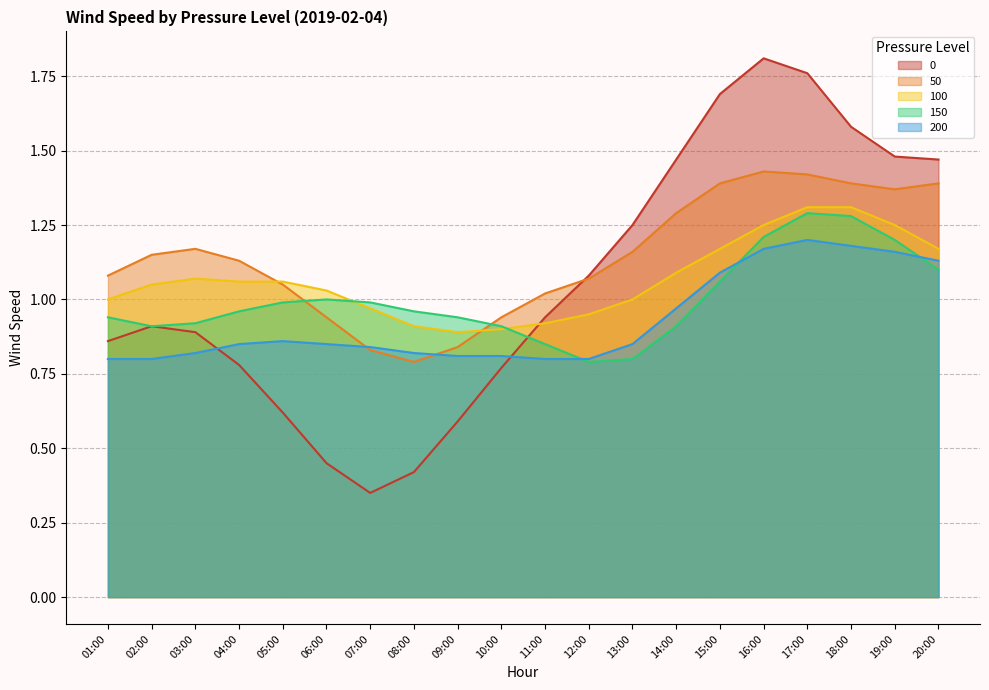

What is the label of the 8th point from the left?

08:00